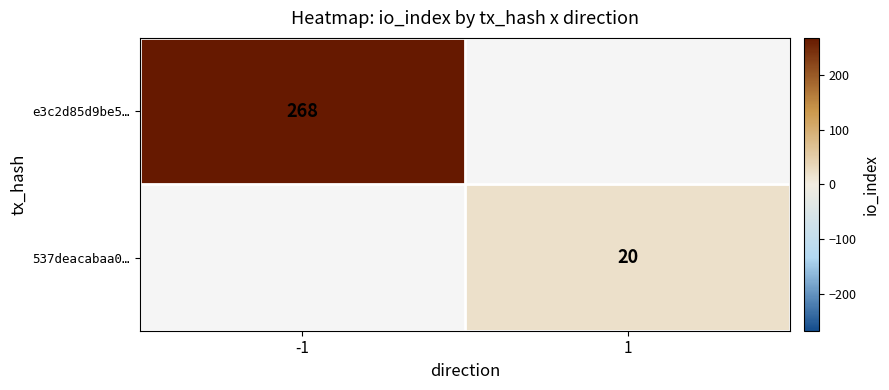

Is the value of e3c2d85d9be5… at -1 greater than the value of 537deacabaa0… at 1?

Yes